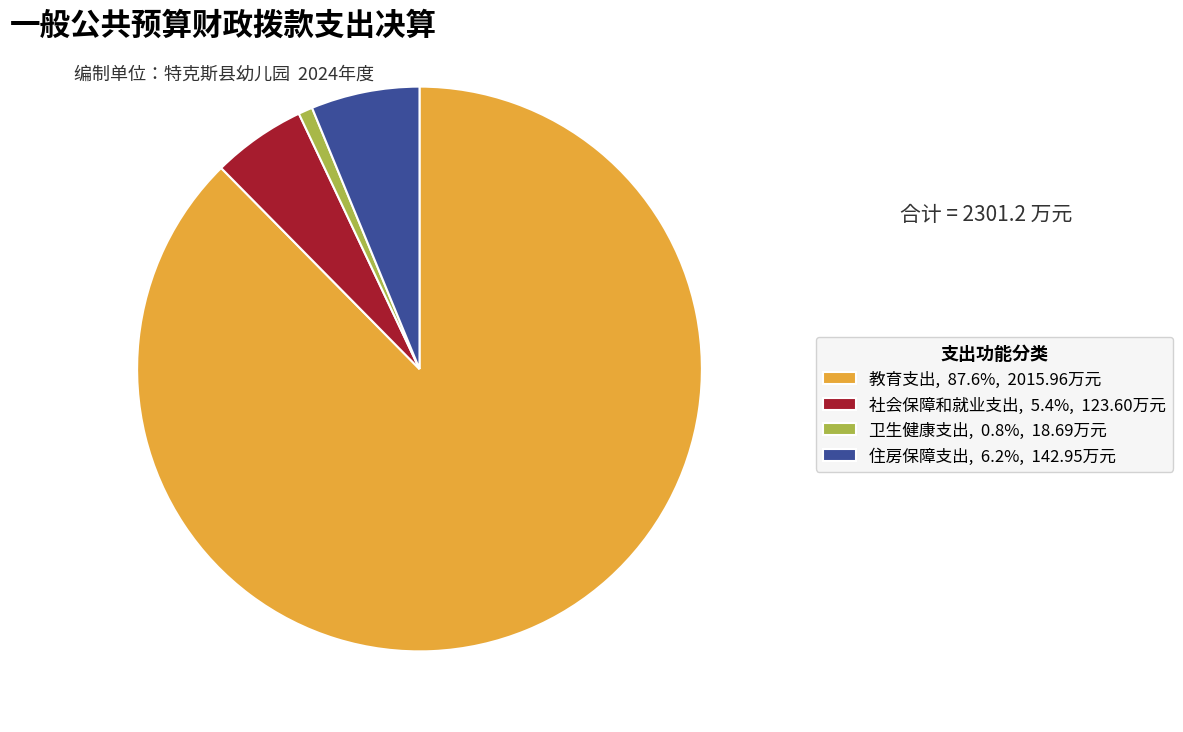

Which slice is the largest?

教育支出